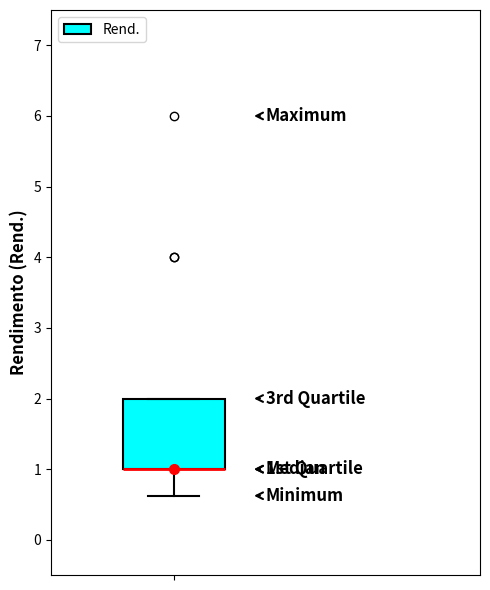

Where is the upper edge of the box on the y-axis? The values are not printed on the chart, so give them approximately, as read against the axis.

2.0